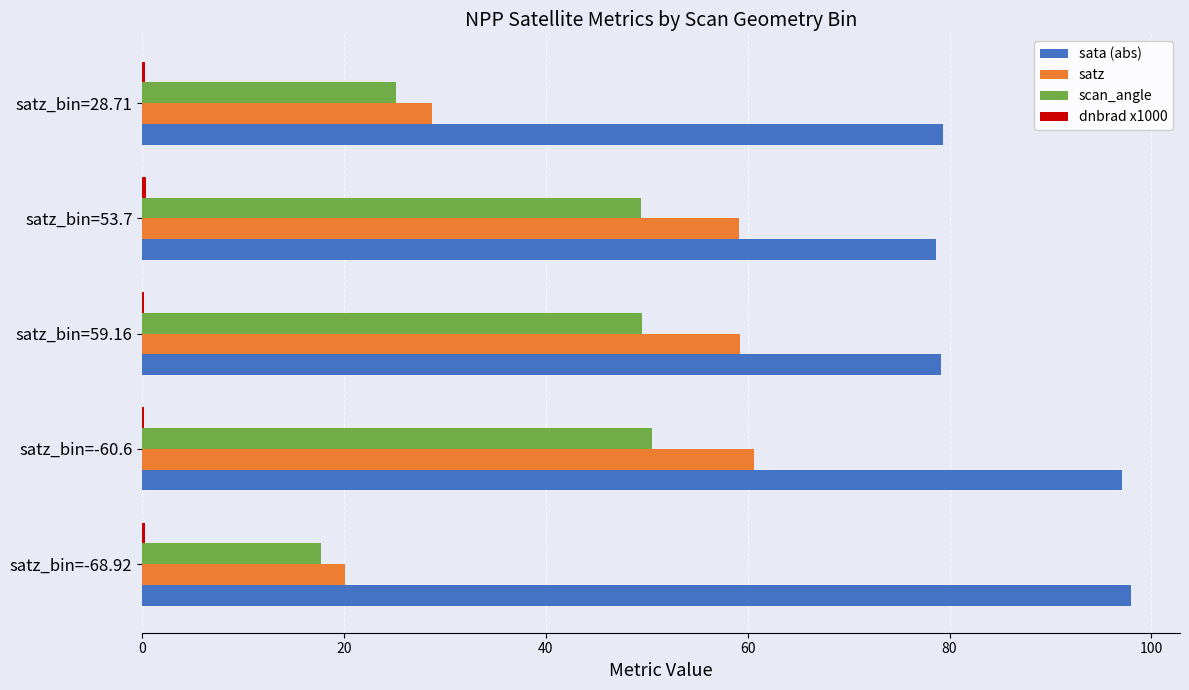

What is the sum of all satz values?

227.8